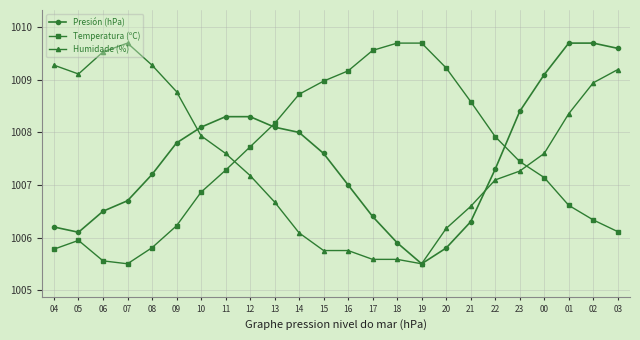

What is the smallest value displayed?

1005.5